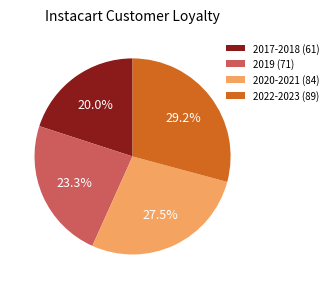

Is it true that 2020-2021 (84) is 19% of the pie?

False